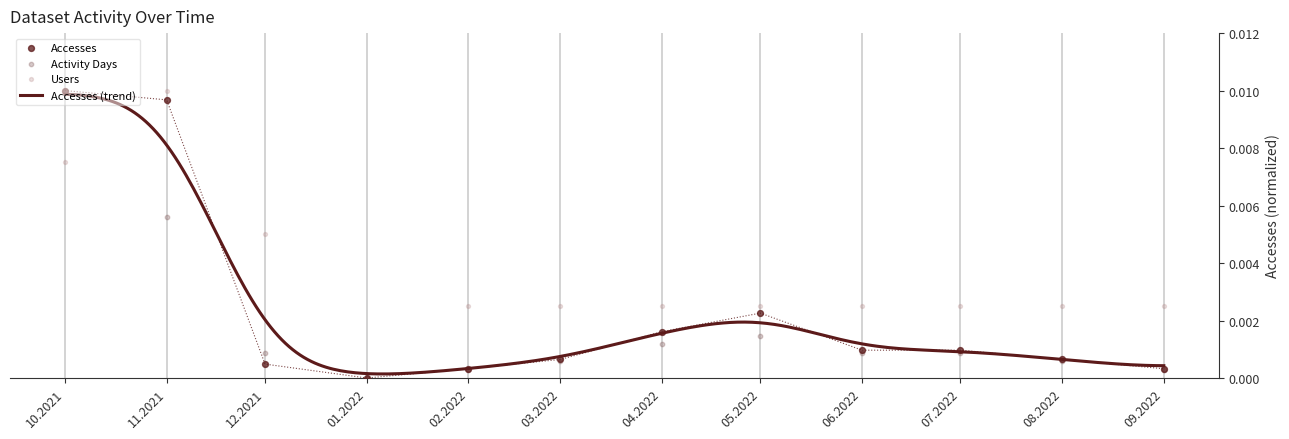

Which series has the widest spread of Y values?

Accesses